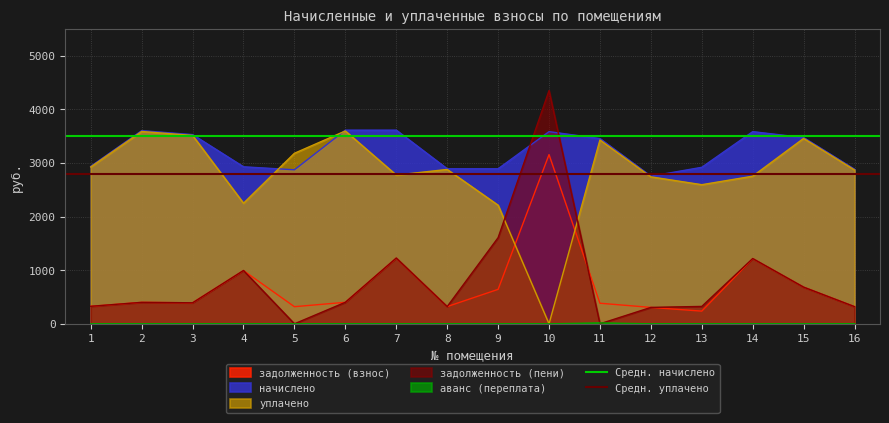

True or false: задолженность (пени) and начислено intersect in this chart.

True